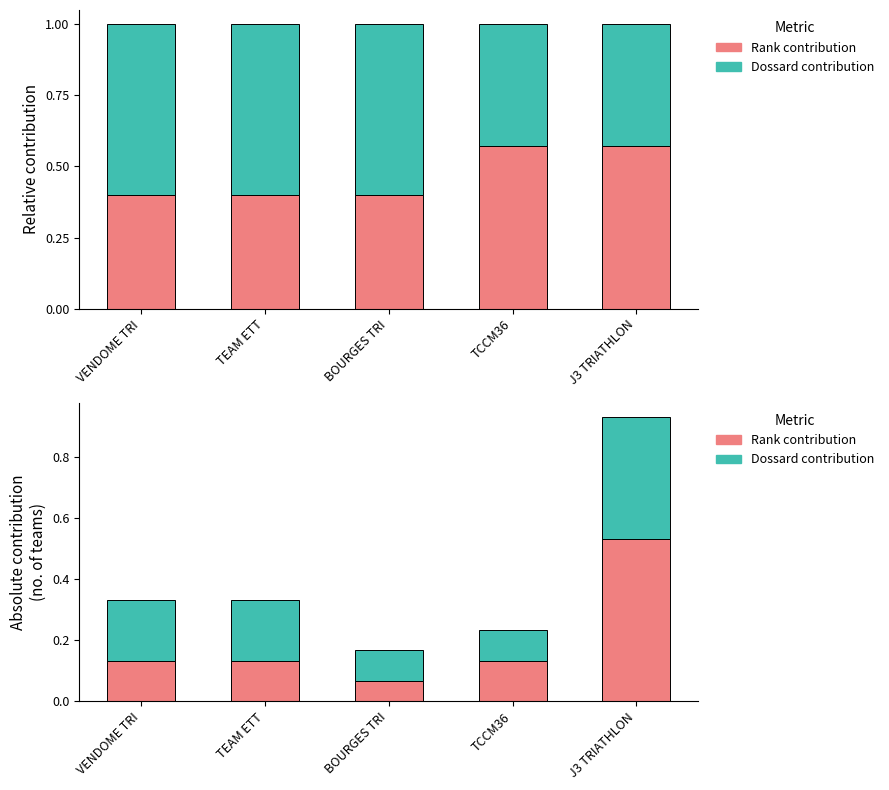

The Rank contribution series shows 0.7 at J3 TRIATHLON. True or false?

False